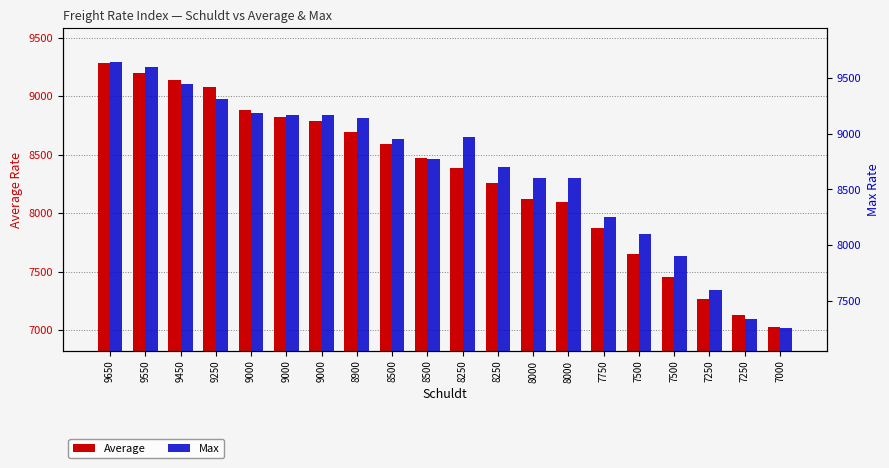

Is the value of Average at 9550 greater than the value of Max at 8250?

Yes